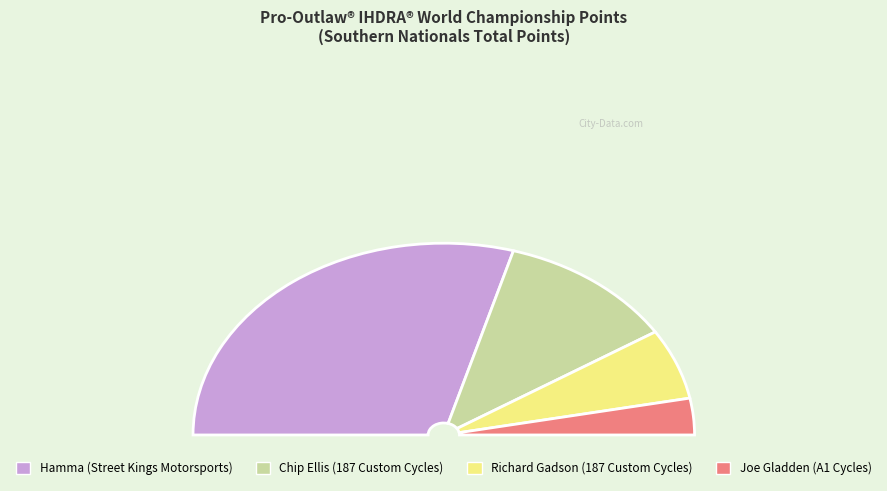

What percentage is the Hamma (Street Kings Motorsports) slice, to the nearest percent?

59%